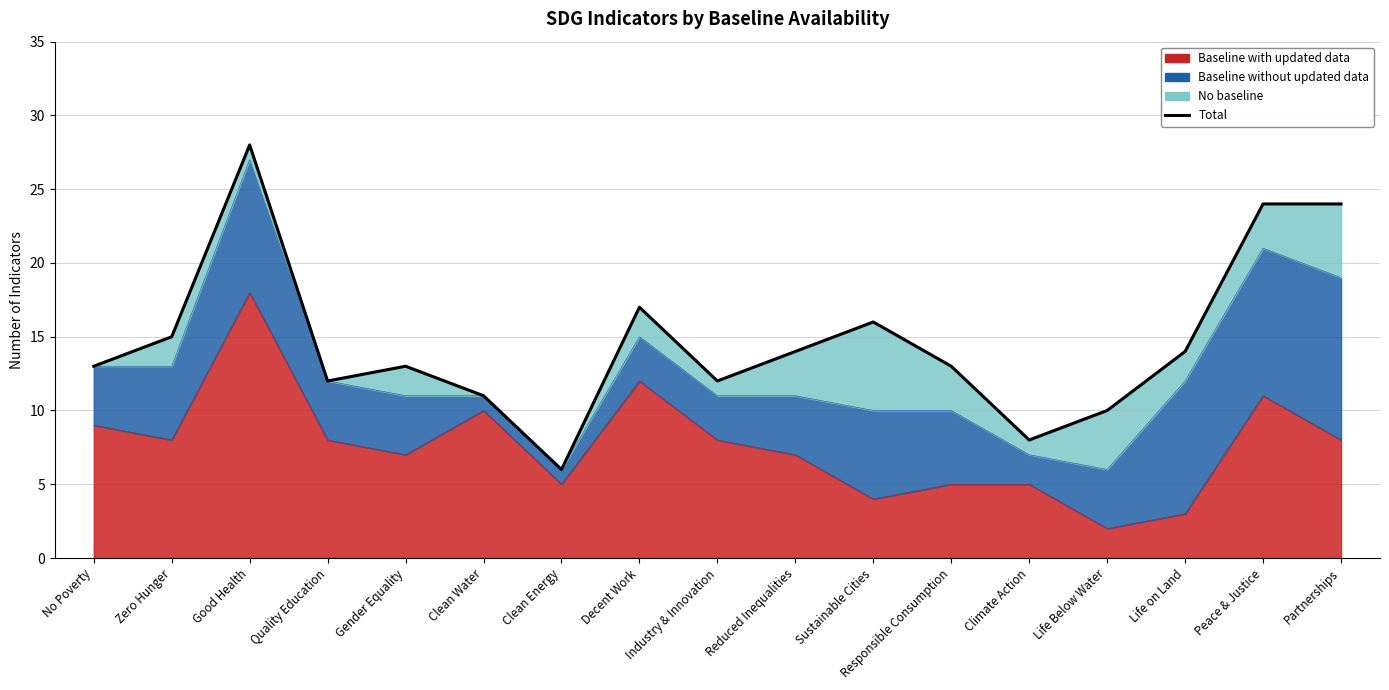

Between Clean Water and Climate Action, which is larger?

Clean Water